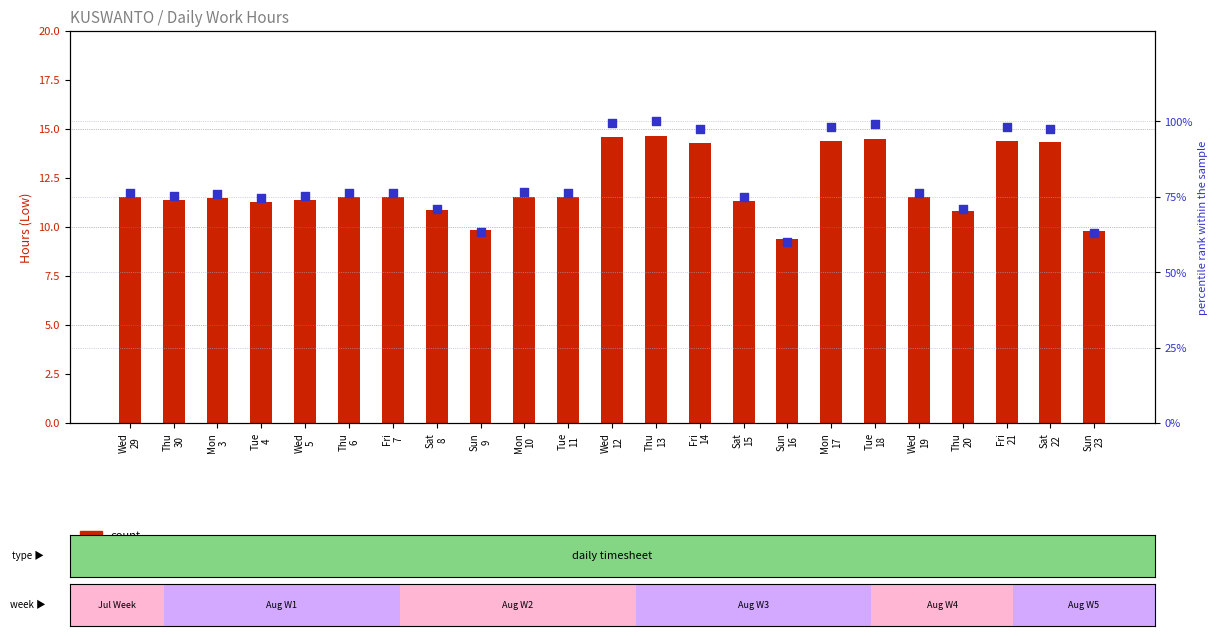

Which series reaches the maximum Y coordinate?

percentile rank within the sample